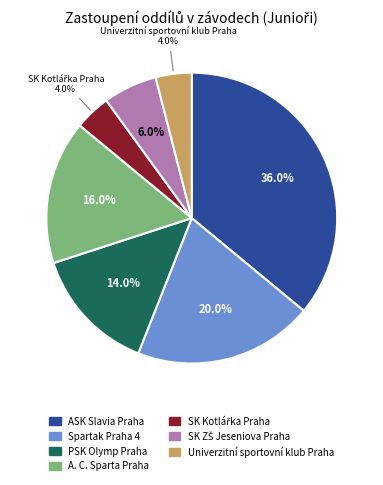

Count the number of slices in the pie.

7